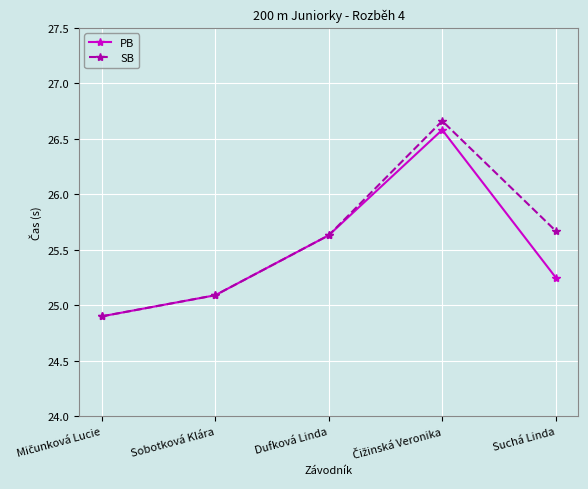

What is the value of the SB point at the 1st from the left?

24.9